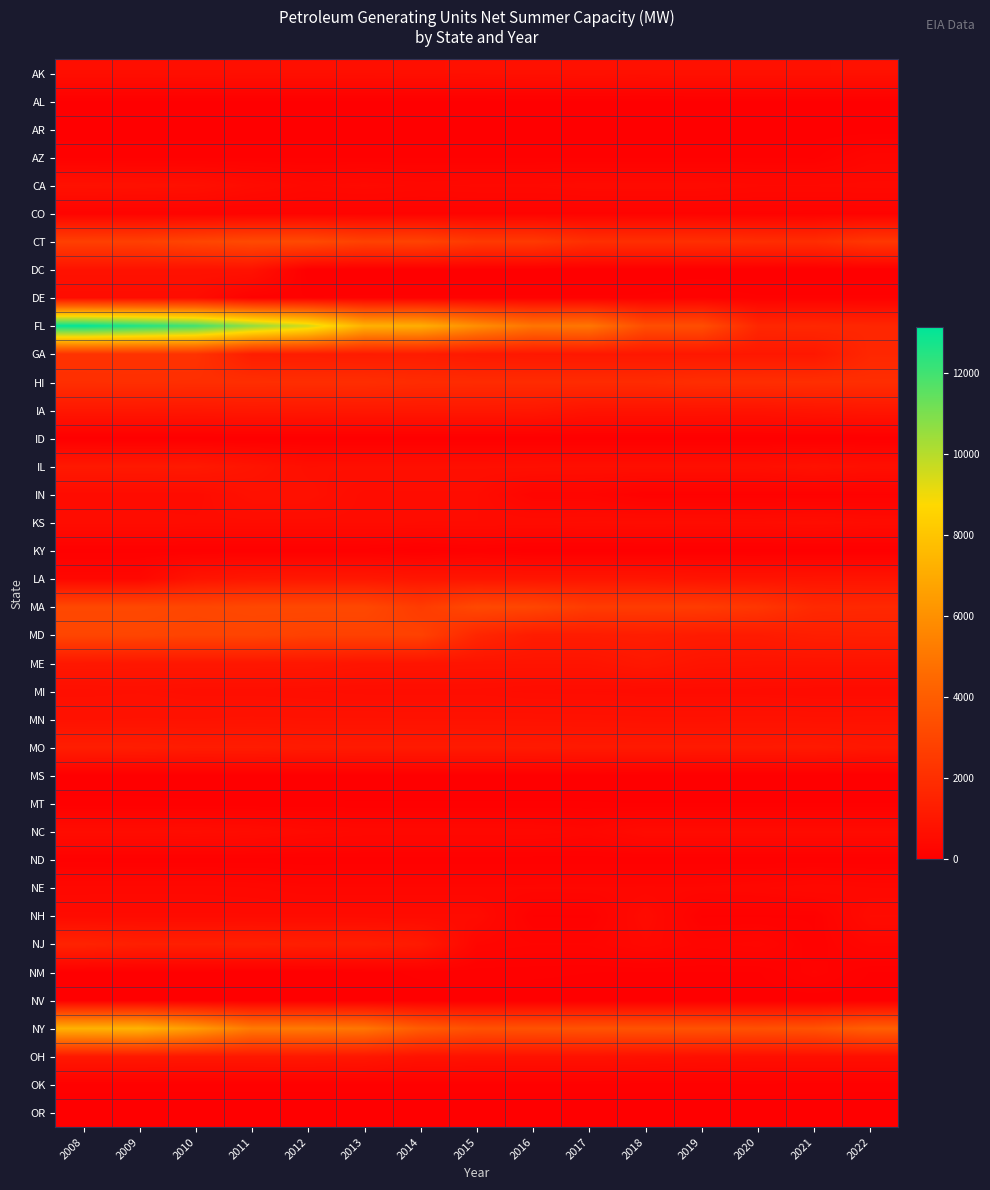

Which label corresponds to the smallest value in the chart?

2012